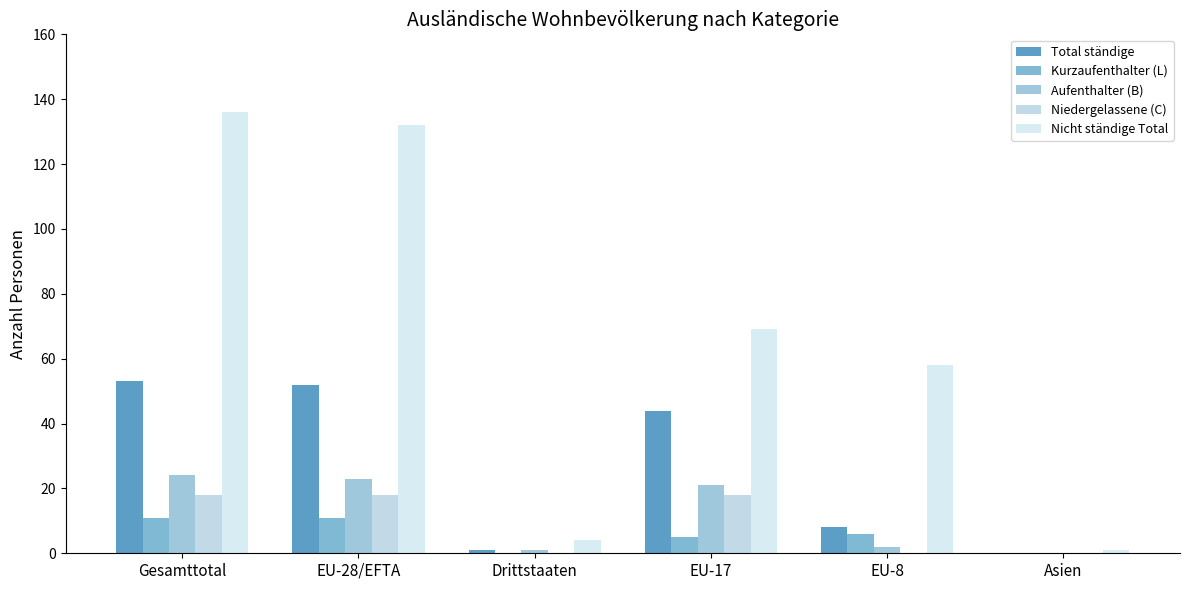

Reading right to left, extract all data points from this chart.

Total ständige: Asien=0	EU-8=8	EU-17=44	Drittstaaten=1	EU-28/EFTA=52	Gesamttotal=53
Kurzaufenthalter (L): Asien=0	EU-8=6	EU-17=5	Drittstaaten=0	EU-28/EFTA=11	Gesamttotal=11
Aufenthalter (B): Asien=0	EU-8=2	EU-17=21	Drittstaaten=1	EU-28/EFTA=23	Gesamttotal=24
Niedergelassene (C): Asien=0	EU-8=0	EU-17=18	Drittstaaten=0	EU-28/EFTA=18	Gesamttotal=18
Nicht ständige Total: Asien=1	EU-8=58	EU-17=69	Drittstaaten=4	EU-28/EFTA=132	Gesamttotal=136